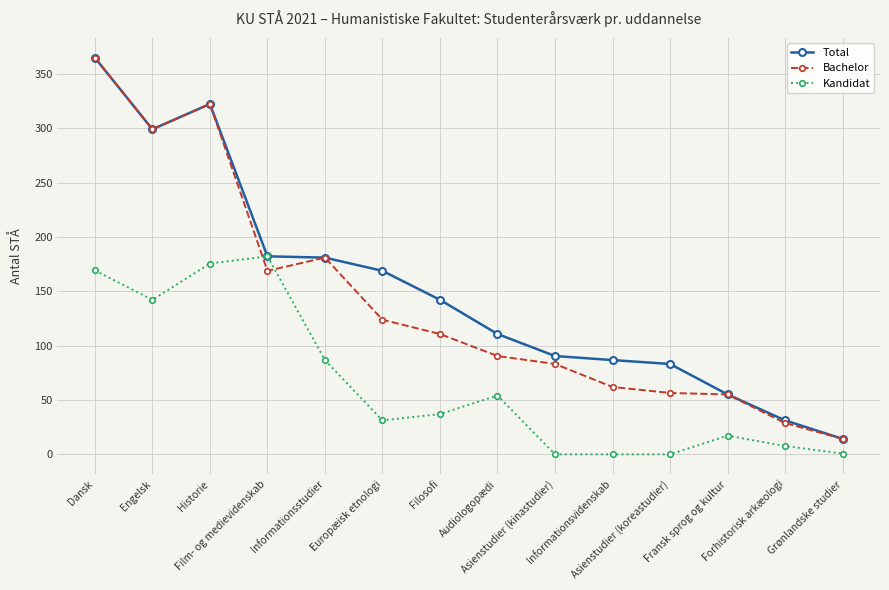

True or false: Bachelor has more than 0 points higher than both neighbors.

True